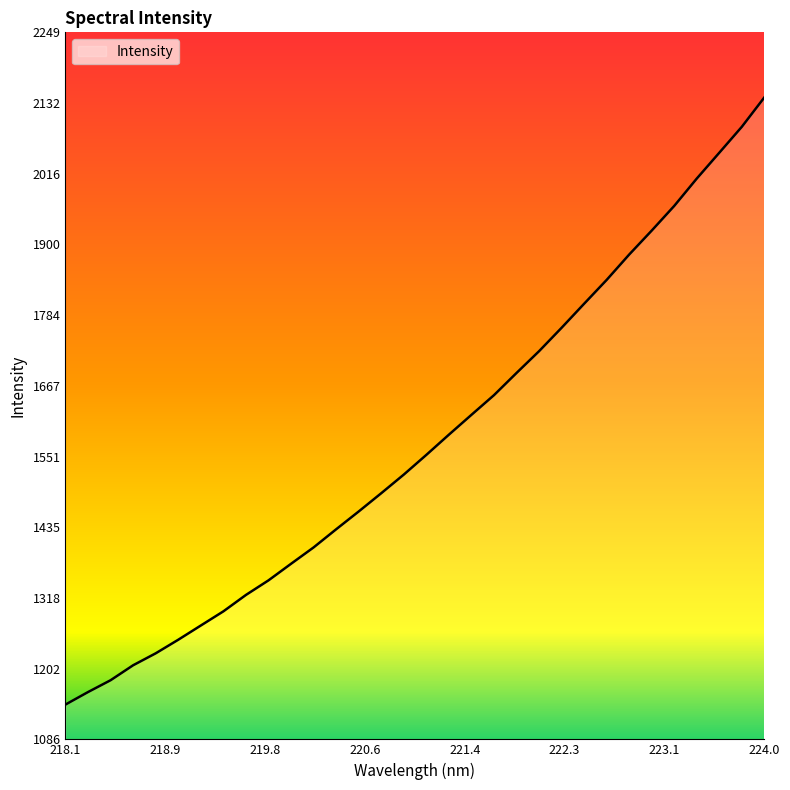

What is the average value?

1575.2